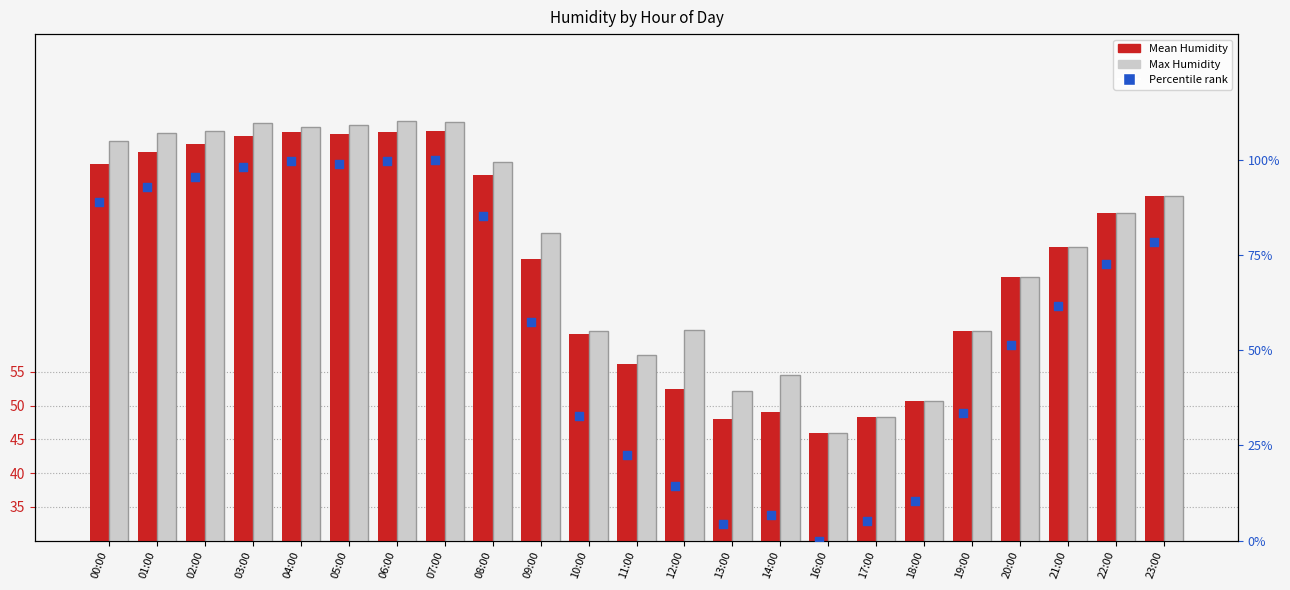

What are all the series names shown in the legend?

Mean Humidity, Max Humidity, Percentile rank